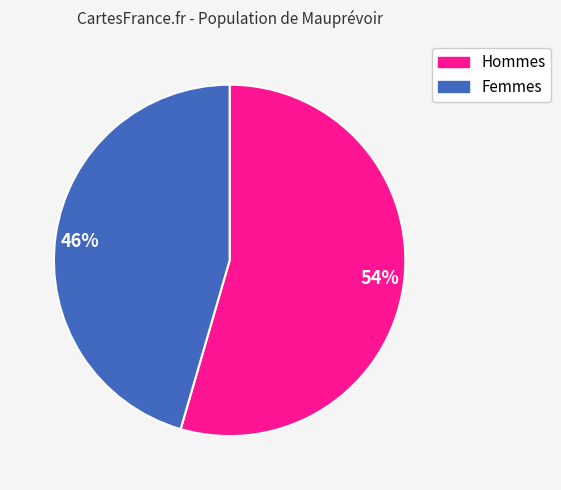

Which category has the biggest portion of the pie?

54%